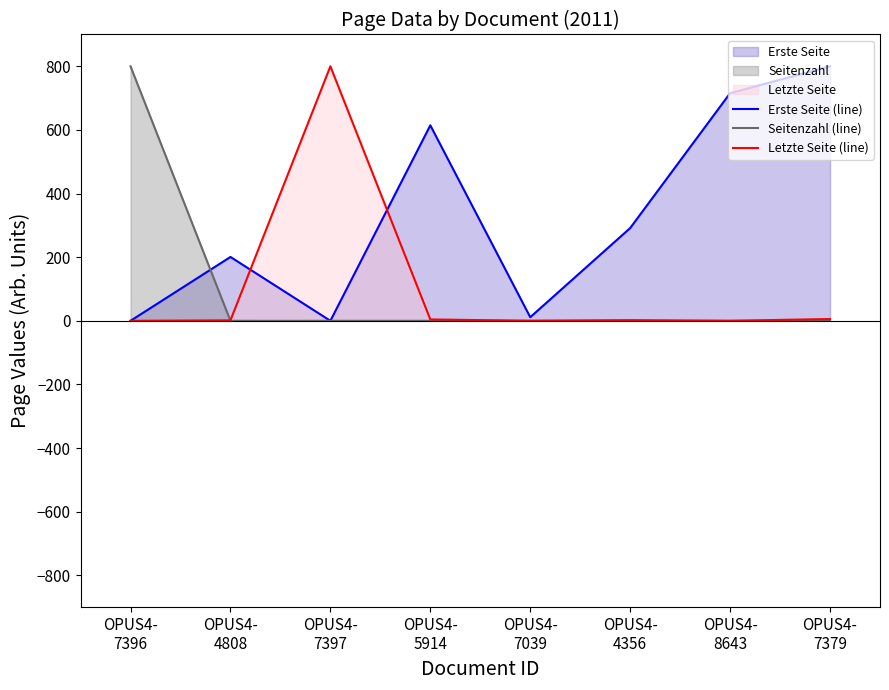

Which series has the widest spread of values?

Erste Seite (line)